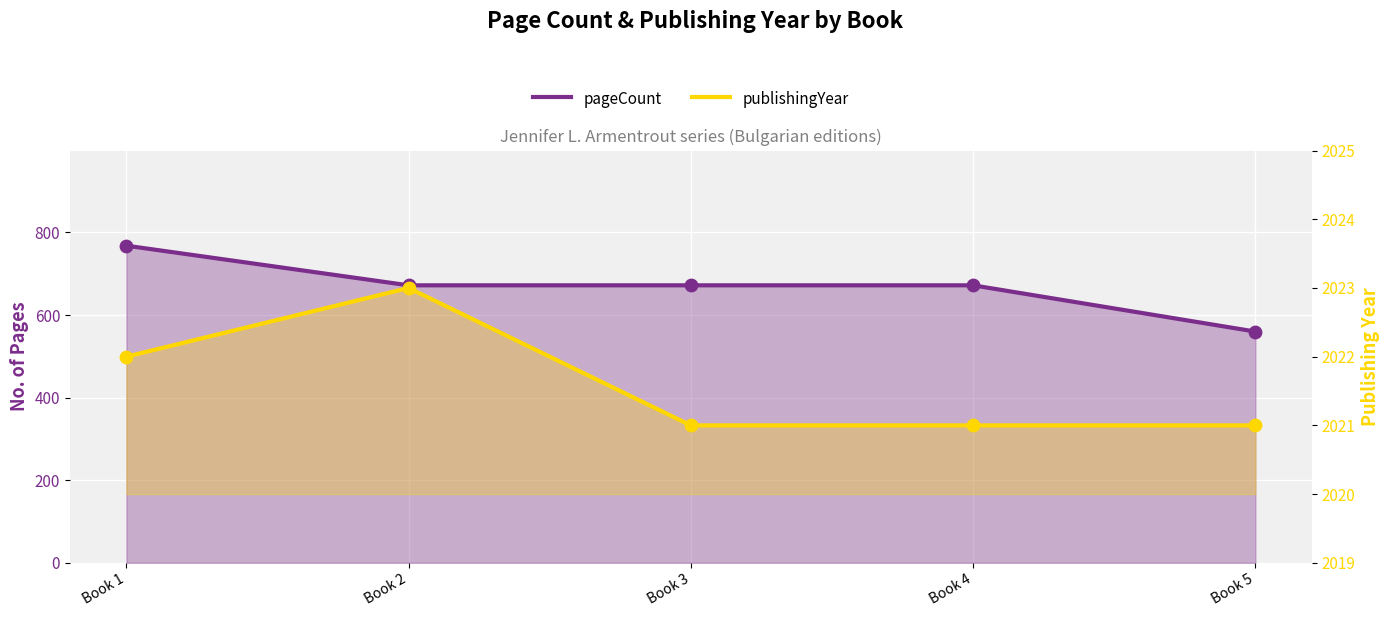

Which series contains the highest Y value?

publishingYear